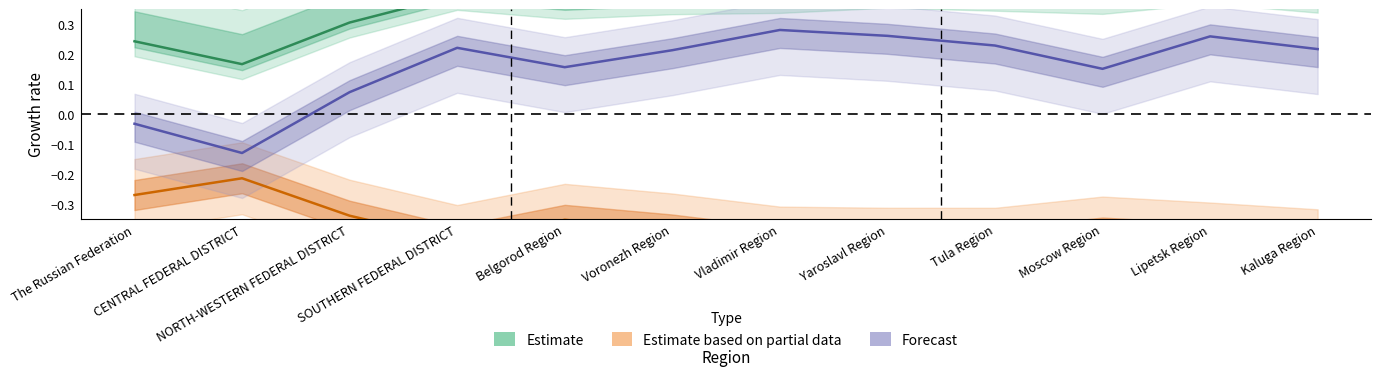

What are all the series names shown in the legend?

Estimate, Estimate based on partial data, Forecast